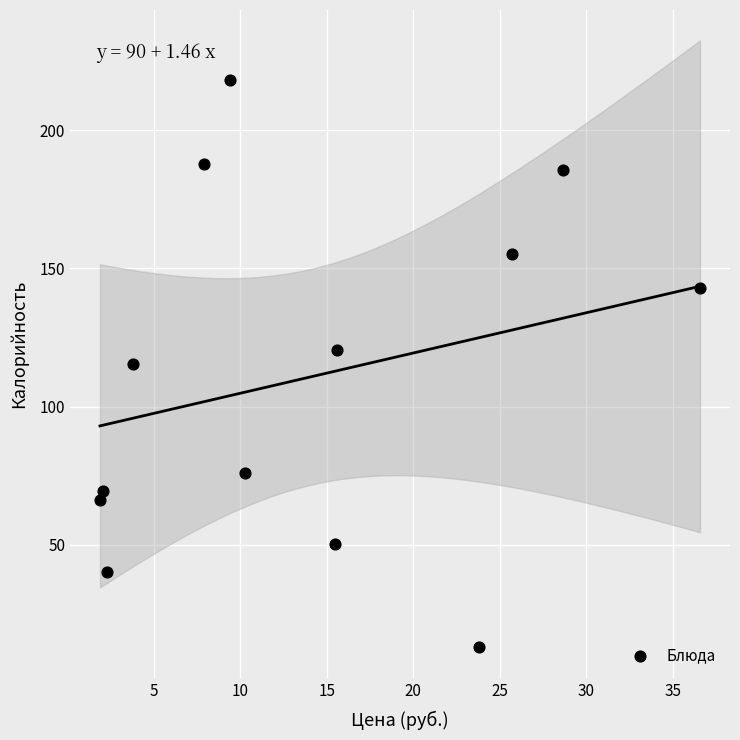

What is the range of Y values (max minus min)?

205.4